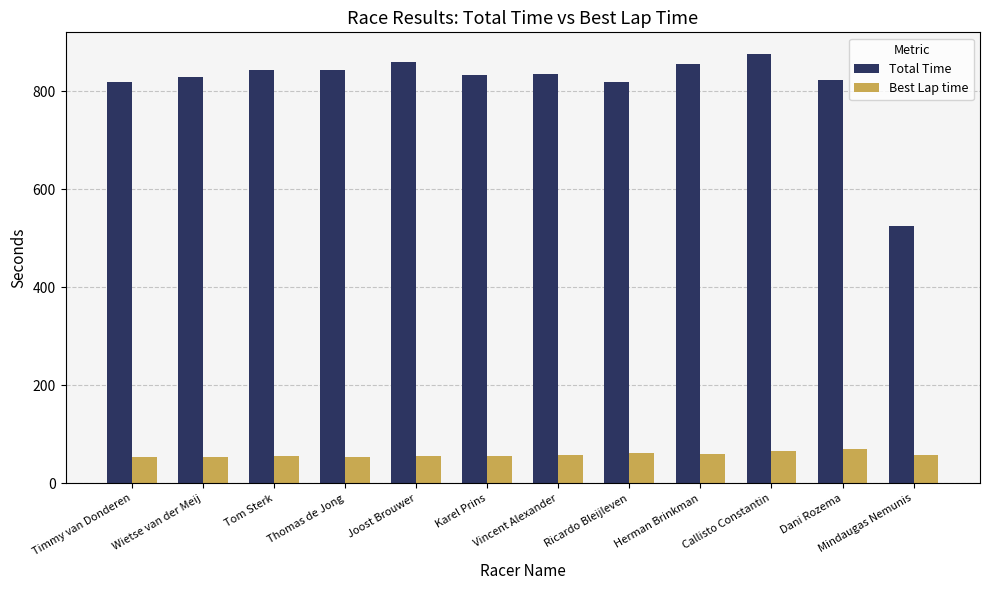

List the series in order of their overall mean, highest first.

Total Time, Best Lap time